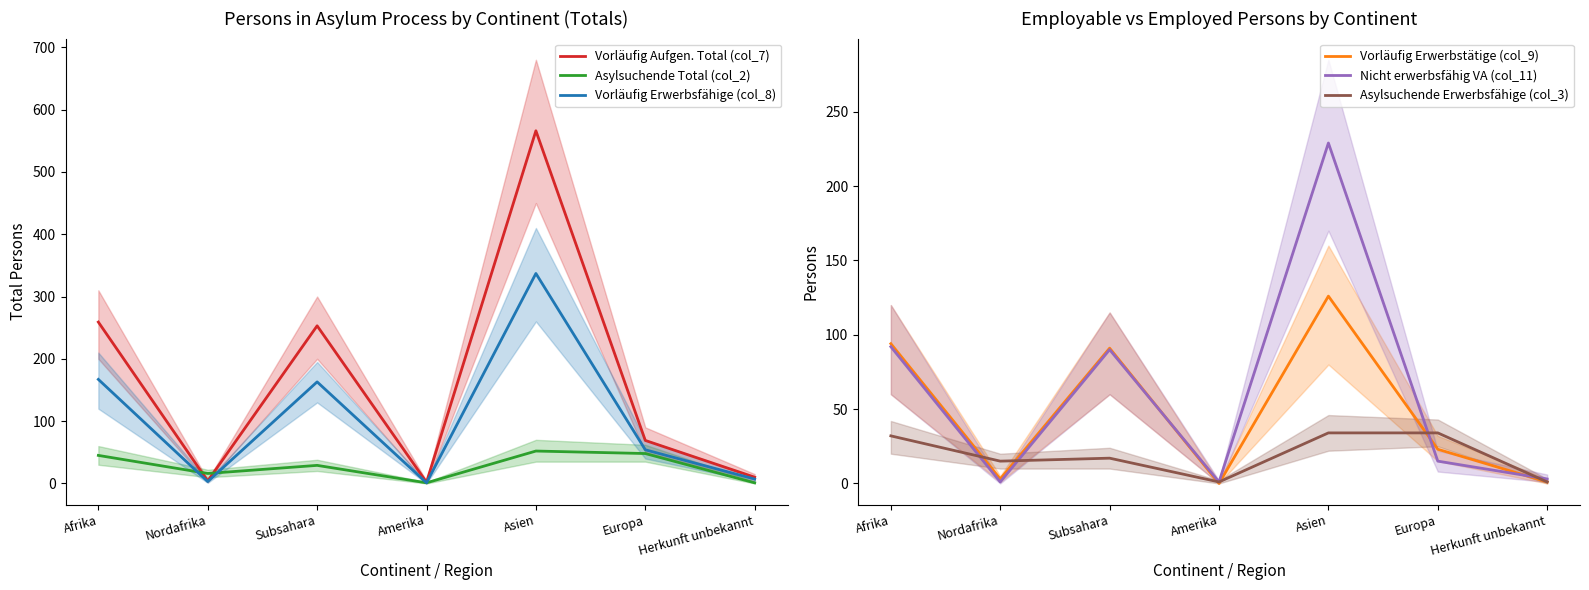

What is the label of the 2nd point from the left?

Nordafrika